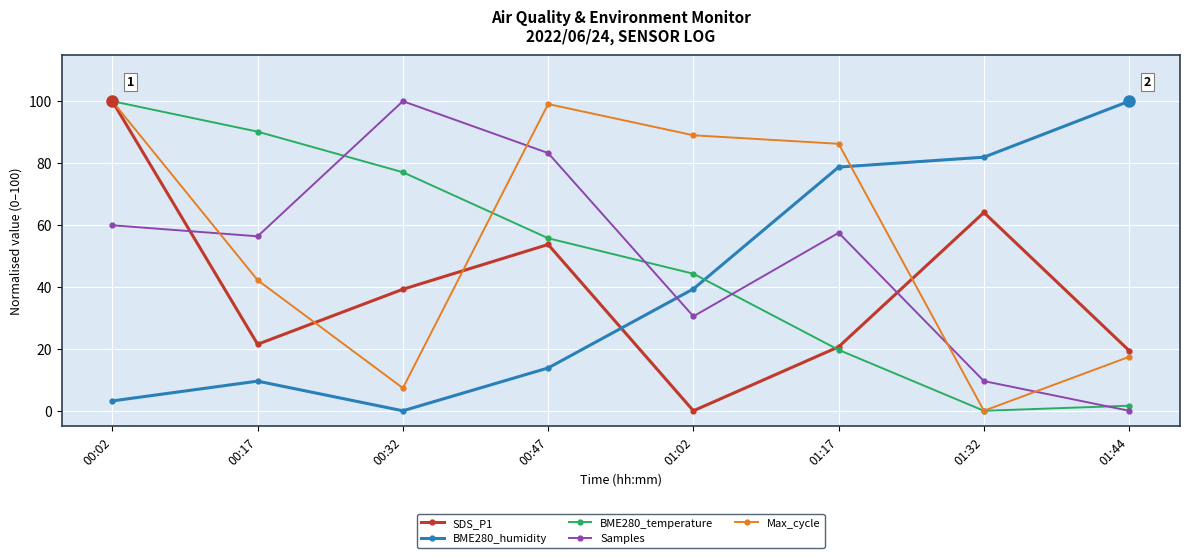

What position from the right is 01:32?

2